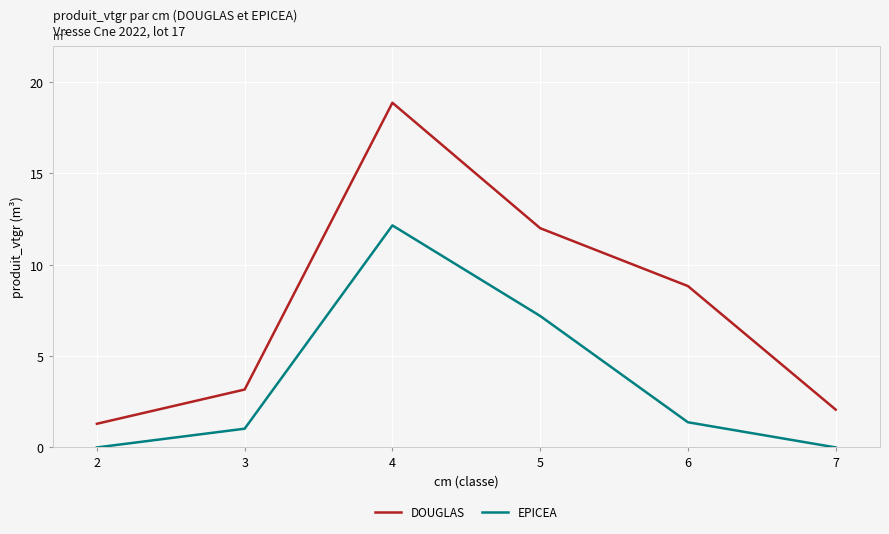

What is the highest value of the EPICEA series?

12.2